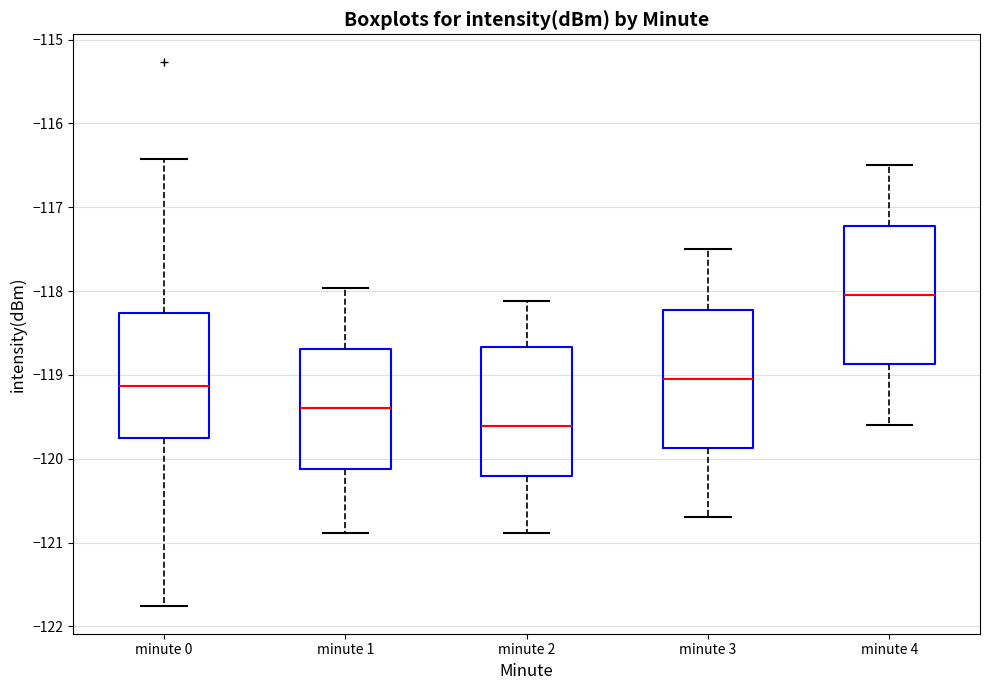

Reading left to right, read every box against the y-axis: the position of its median line, the range the box covers, and the ends of its whiskers. The values are not printed on the chart, so give them approximately, as read against the axis.

minute 0: median -119.1, box -119.8 to -118.3, whiskers -121.8 to -116.4
minute 1: median -119.4, box -120.1 to -118.7, whiskers -120.9 to -118.0
minute 2: median -119.6, box -120.2 to -118.7, whiskers -120.9 to -118.1
minute 3: median -119.0, box -119.9 to -118.2, whiskers -120.7 to -117.5
minute 4: median -118.0, box -118.9 to -117.2, whiskers -119.6 to -116.5